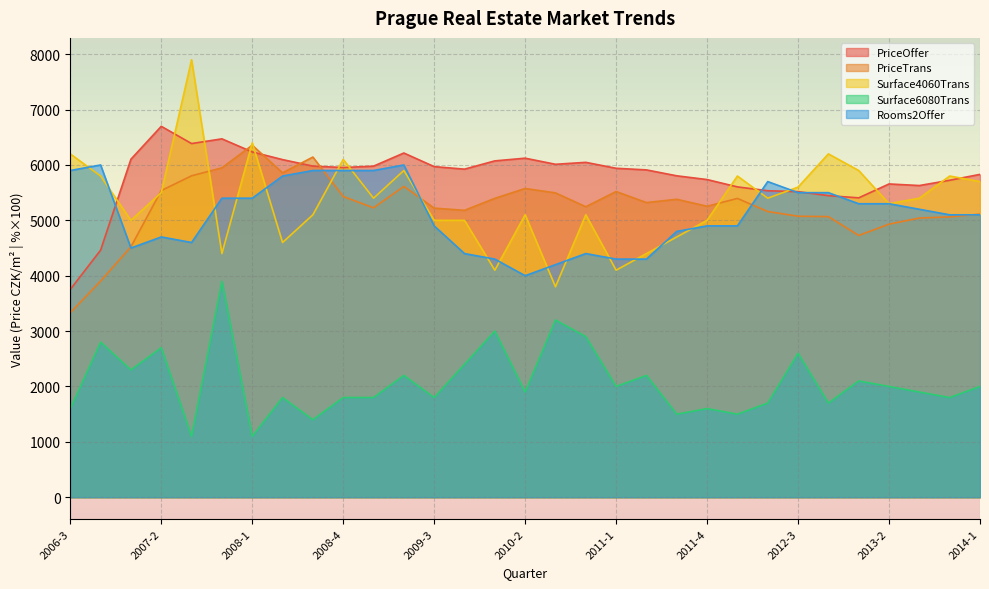

True or false: Rooms2Offer has a value of 1528.5 at 2007-3.

False